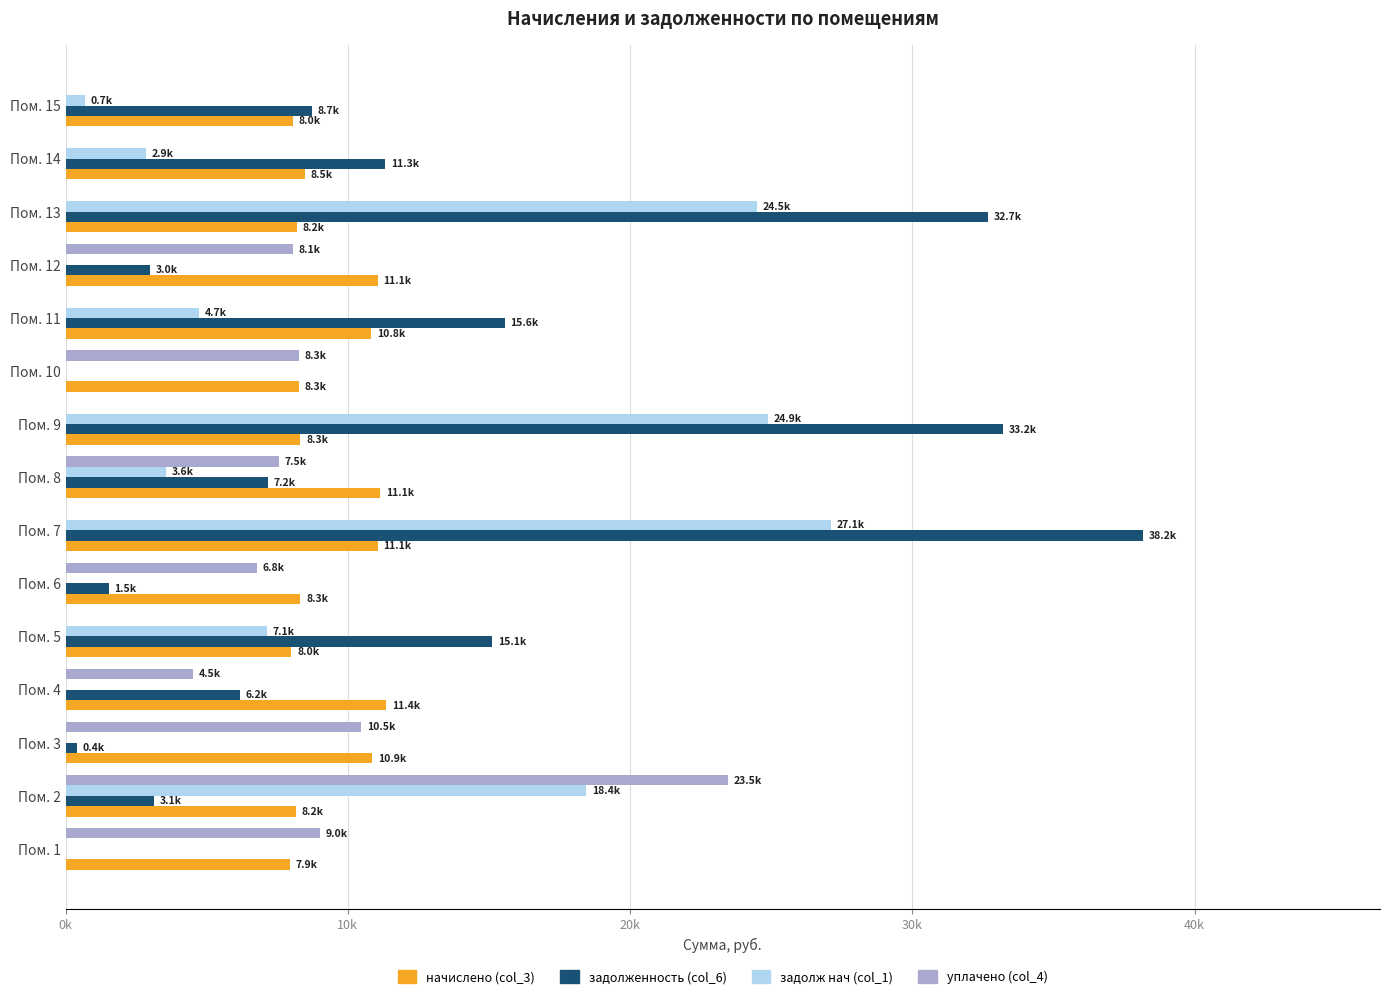

At which label is задолж нач (col_1) closest to 13556?

Пом. 2